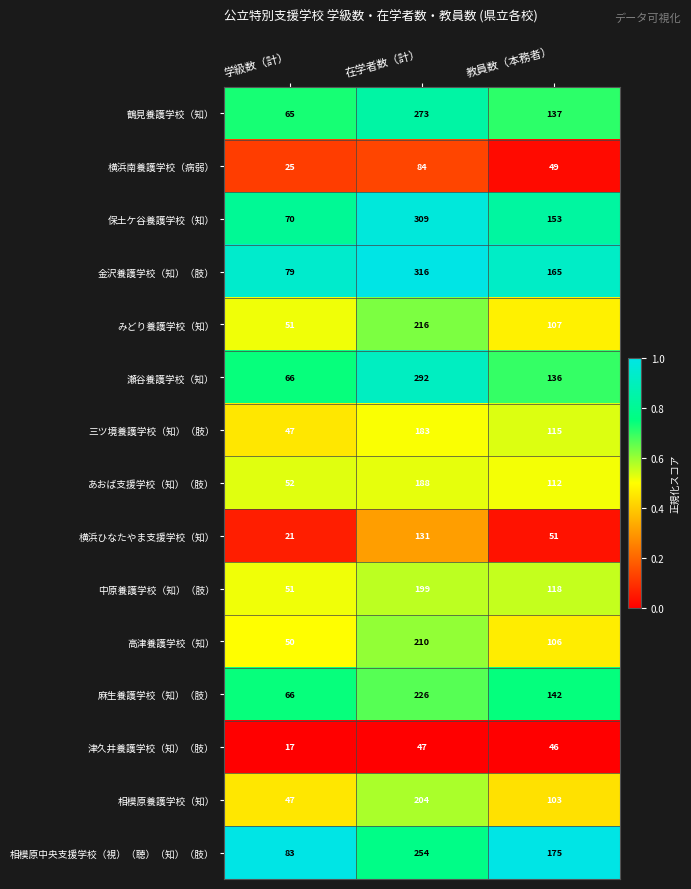

How many categories are shown in the chart?

3